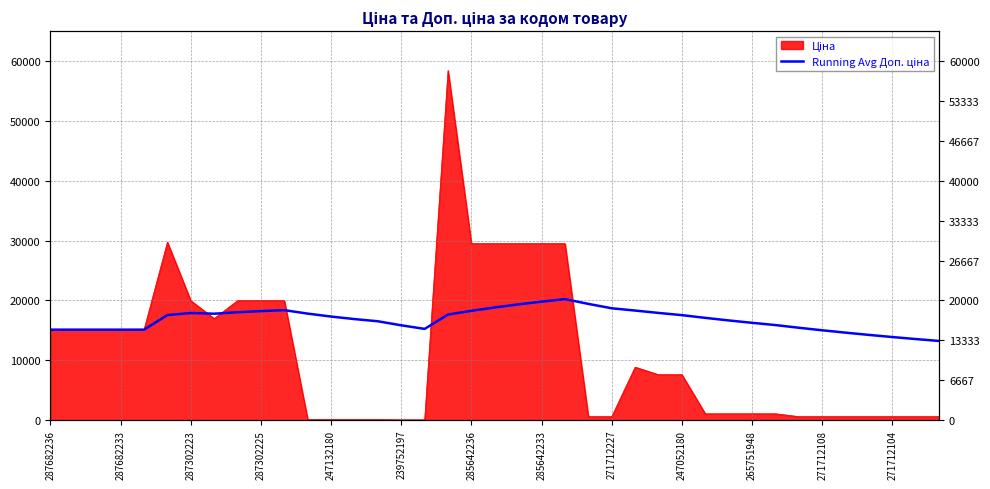

What is the change in value from 31 to 38?

-2657.5